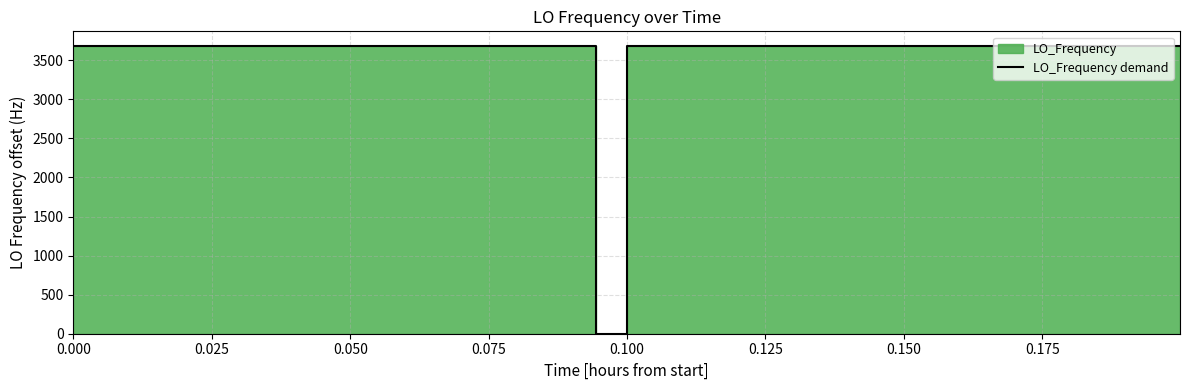

What is the sum of all values?

143680.3